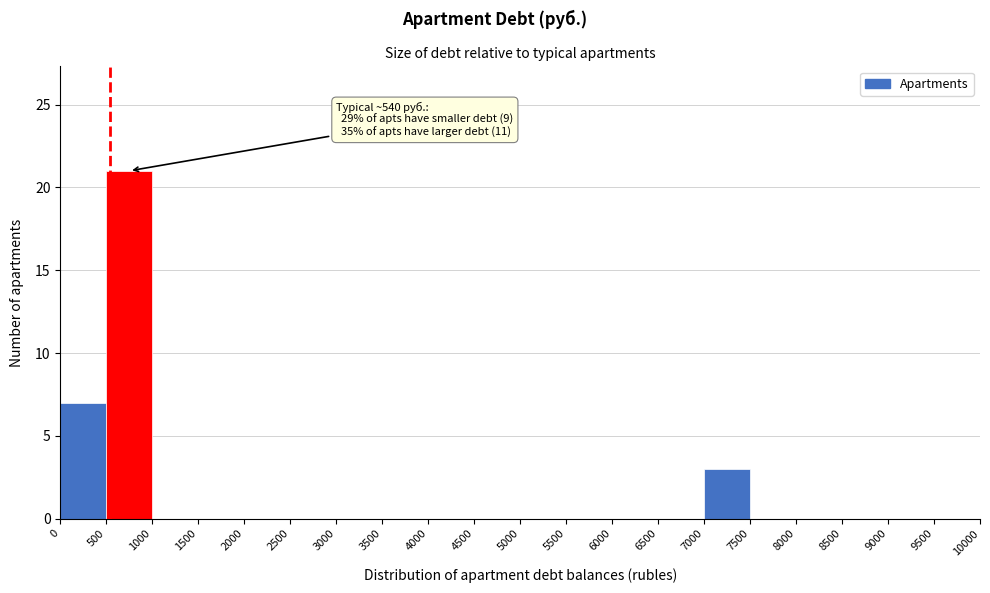

Which range on the x-axis has the tallest bar?

500 to 1000